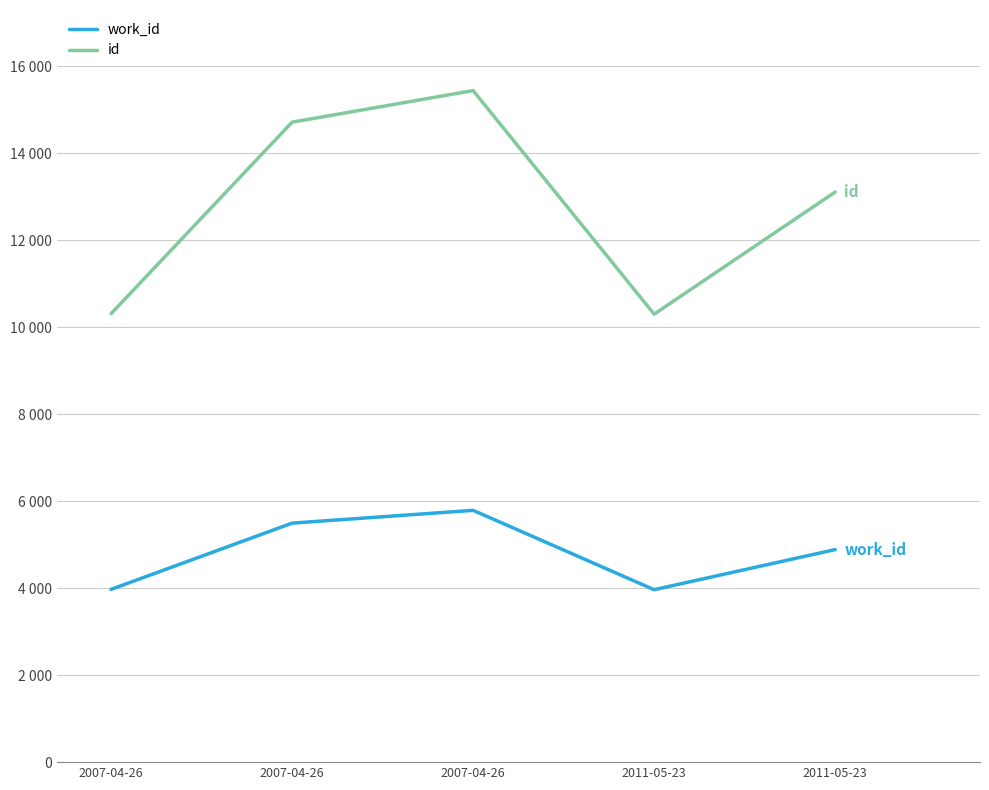

In id, how many points are higher than both neighbors (excluding endpoints)?

1